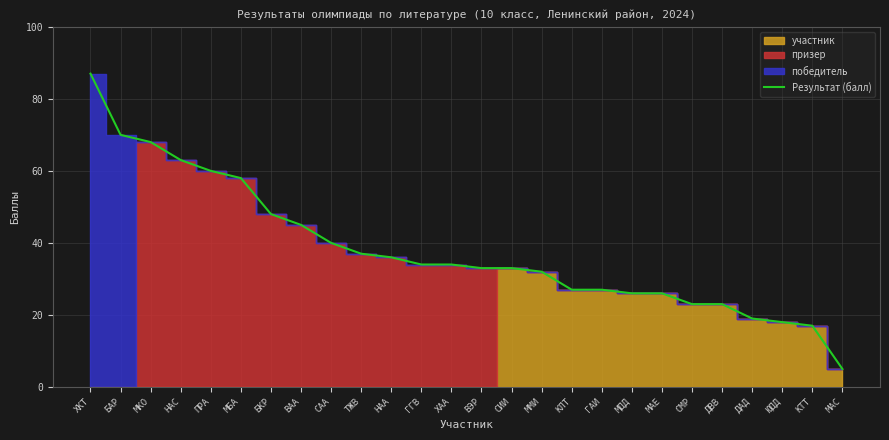

Rank the categories by value from highest to lowest.

ХКТ, БАР, МКО, НАС, ПРА, МБА, БКР, ВАА, САА, ТЖВ, НАА, ГГВ, ХАА, ВЭР, СИИ, ММИ, КЛТ, ГАИ, МДД, МАЕ, СМР, ДВВ, ДАД, ЮДД, КТТ, МАС